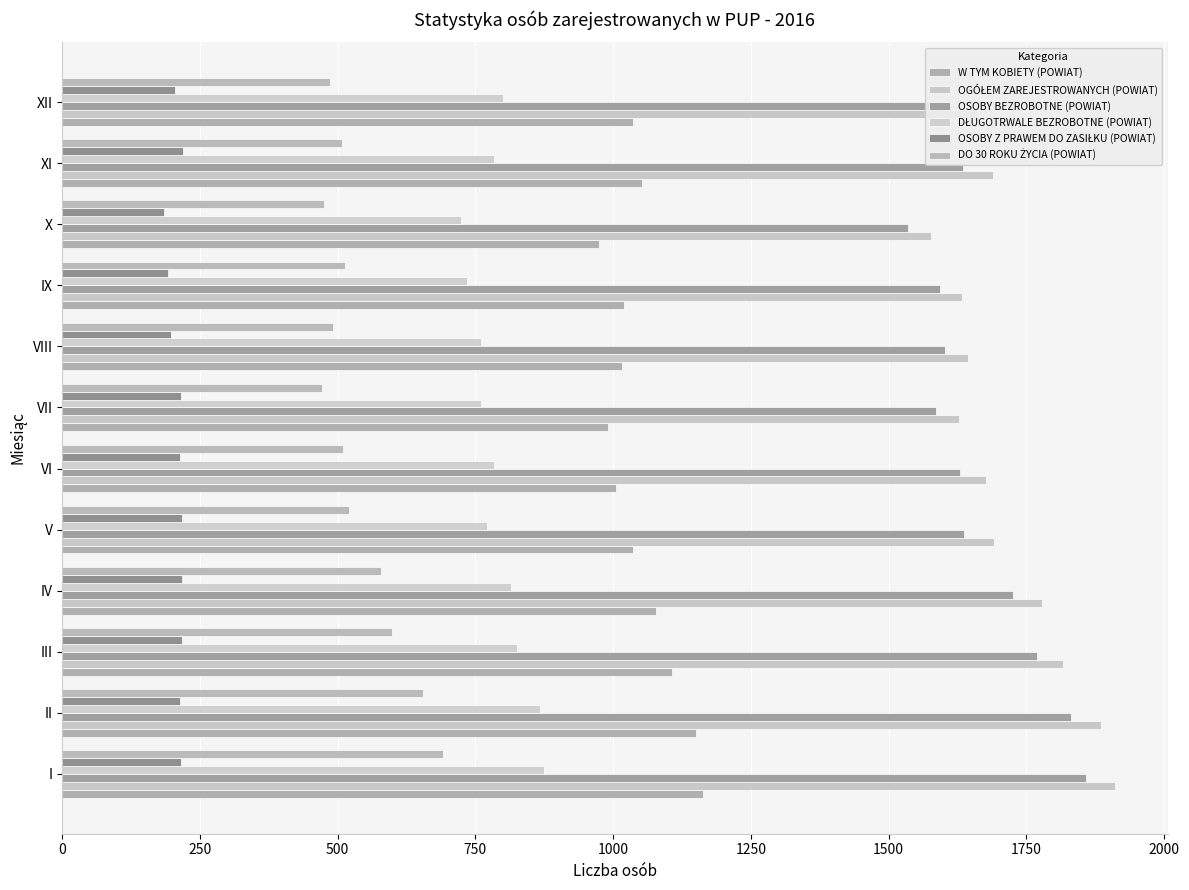

Which series has the largest range (max minus min)?

OGÓŁEM ZAREJESTROWANYCH (POWIAT)